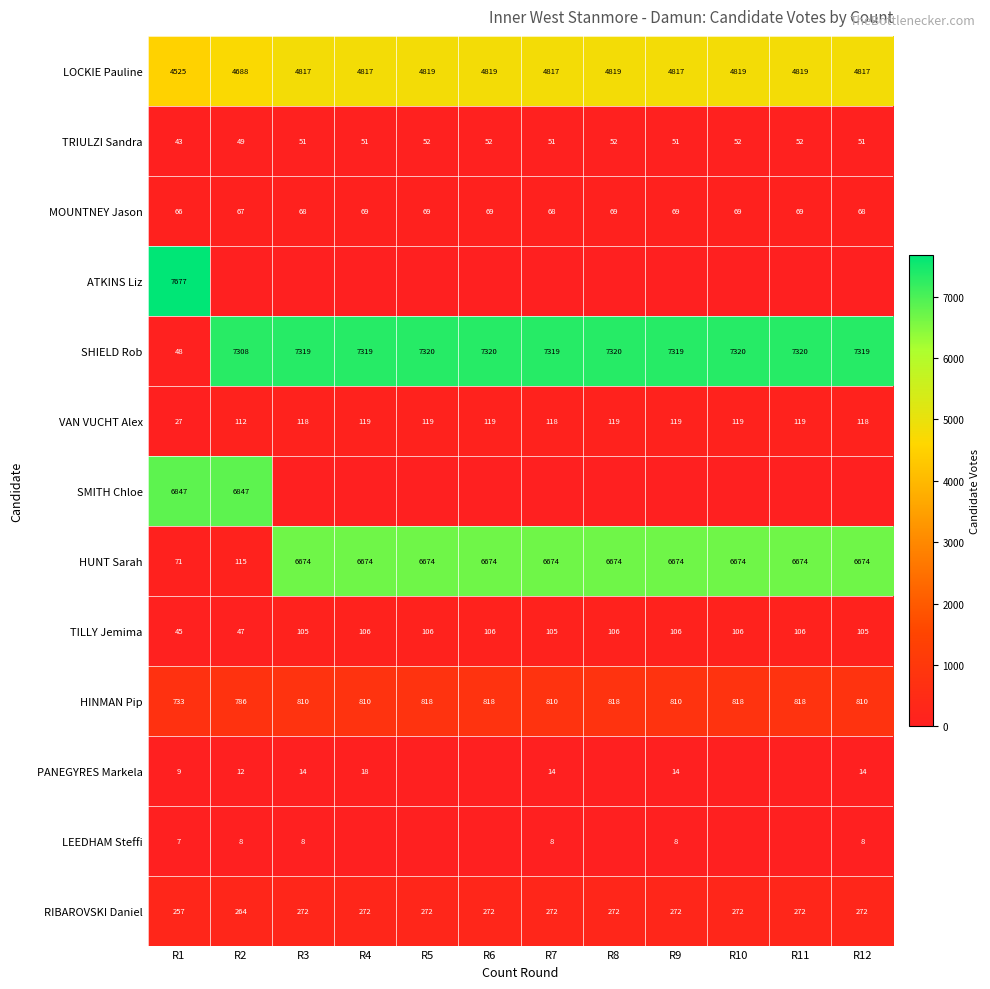

What is the highest value of the HUNT Sarah series?

6674